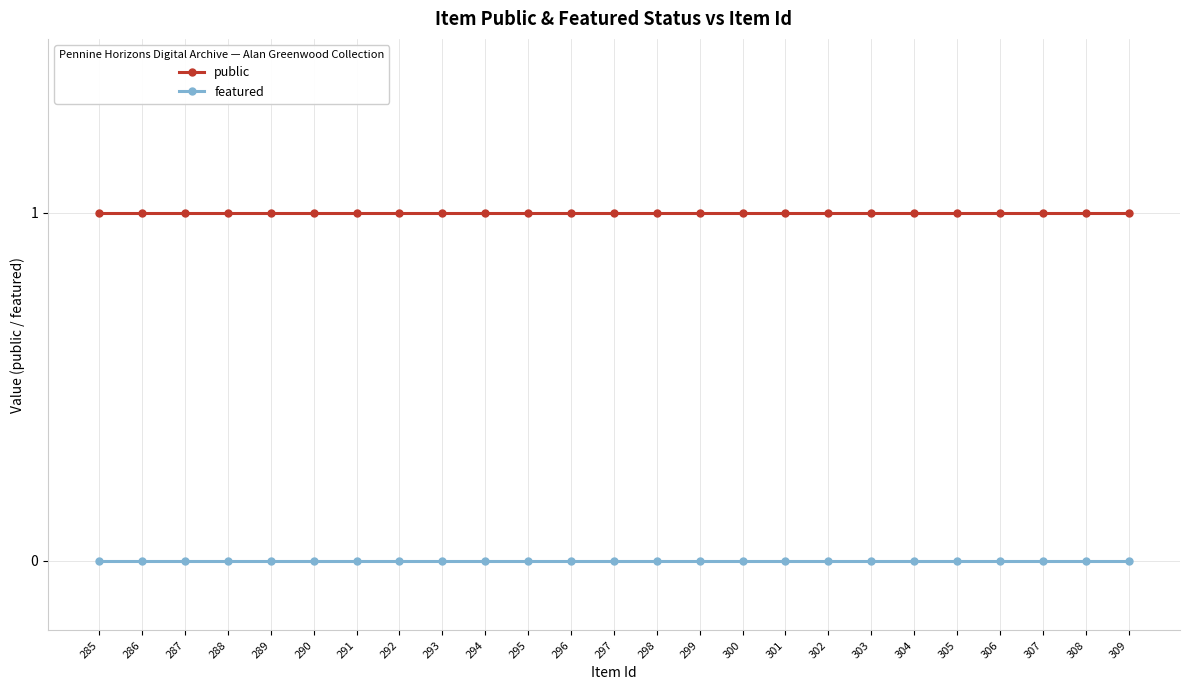

What is the sum of all public values?

25